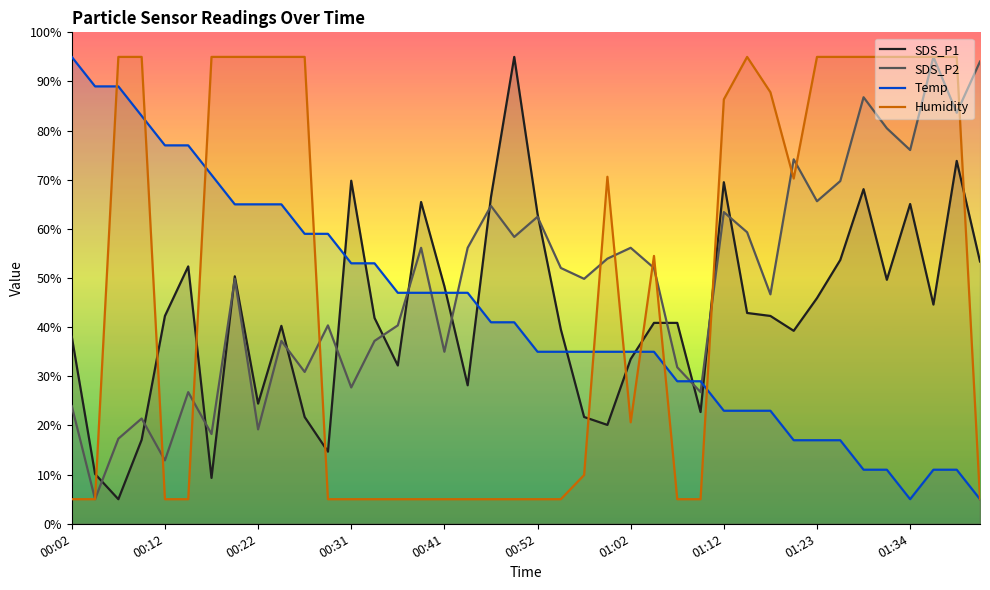

What is the minimum value for Temp?

5.0